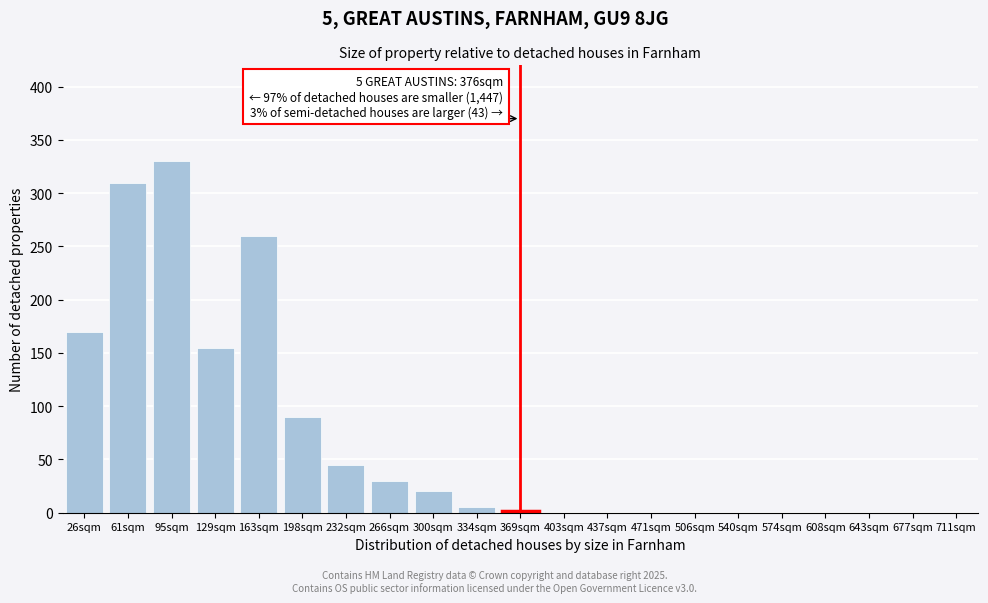

Reading left to right, what are all the values shown in this chart?

26sqm=170	61sqm=310	95sqm=330	129sqm=155	163sqm=260	198sqm=90	232sqm=45	266sqm=30	300sqm=20	334sqm=5	369sqm=2	403sqm=0	437sqm=0	471sqm=0	506sqm=0	540sqm=0	574sqm=0	608sqm=0	643sqm=0	677sqm=0	711sqm=0